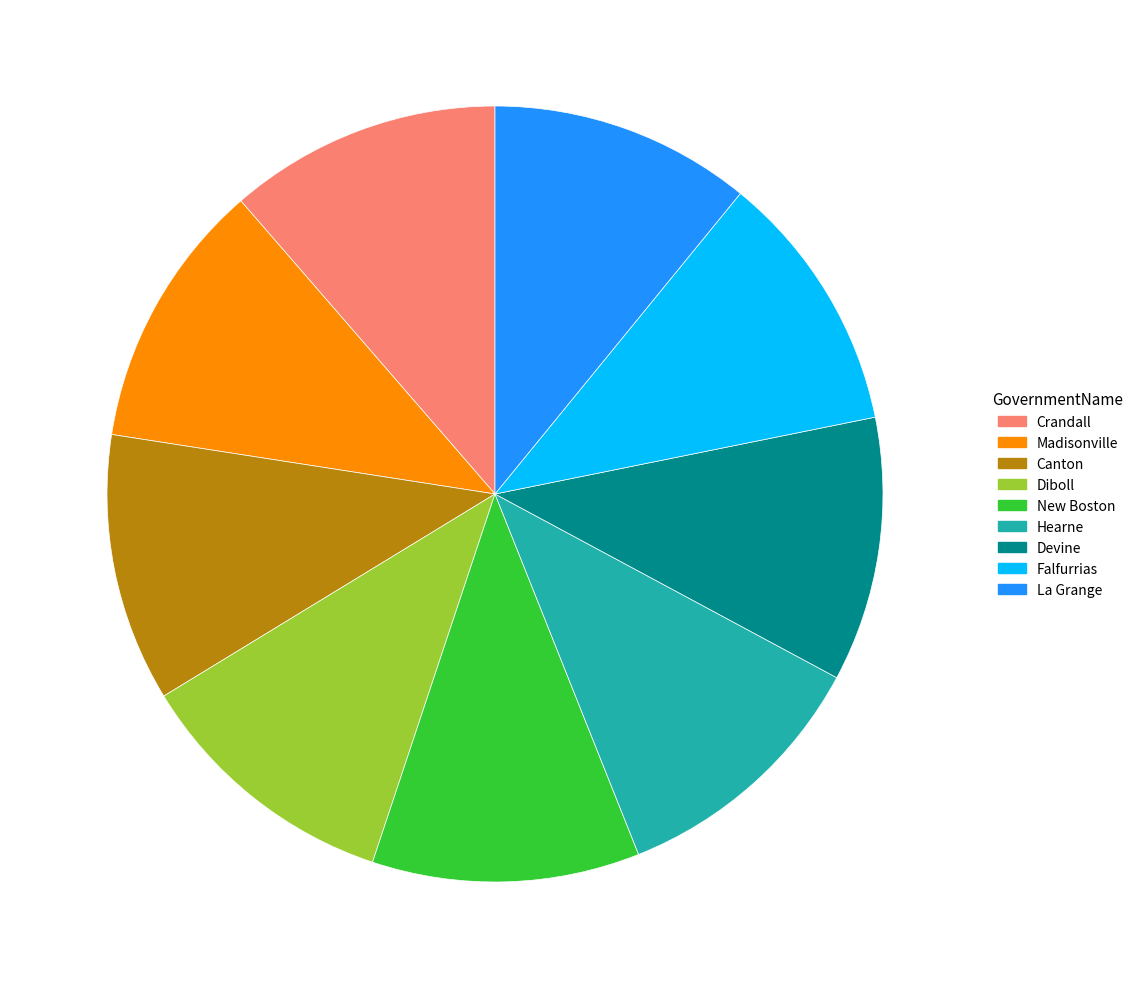

Do Crandall and New Boston together represent more than half of the pie?

No